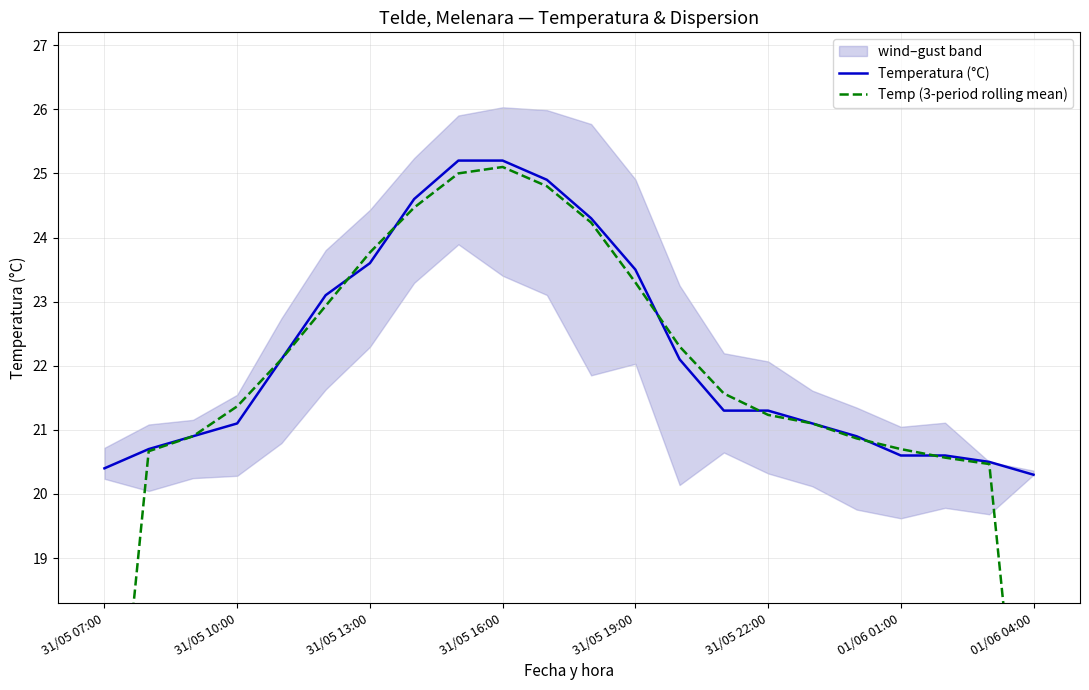

Reading left to right, what are all the values shown in this chart?

Temperatura (°C): 20.4	20.7	20.9	21.1	22.1	23.1	23.6	24.6	25.2	25.2	24.9	24.3	23.5	22.1	21.3	21.3	21.1	20.9	20.6	20.6	20.5	20.3
Temp (3-period rolling mean): 13.7	20.7	20.9	21.4	22.1	22.9	23.8	24.5	25.0	25.1	24.8	24.2	23.3	22.3	21.6	21.2	21.1	20.9	20.7	20.6	20.5	13.6